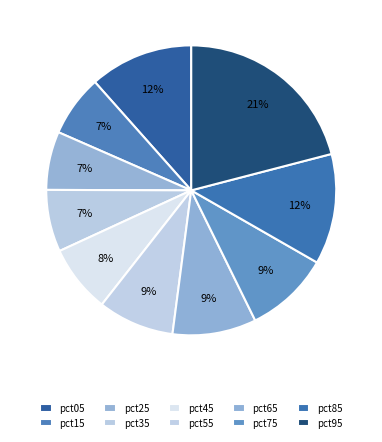

How many slices are in this pie chart?

10